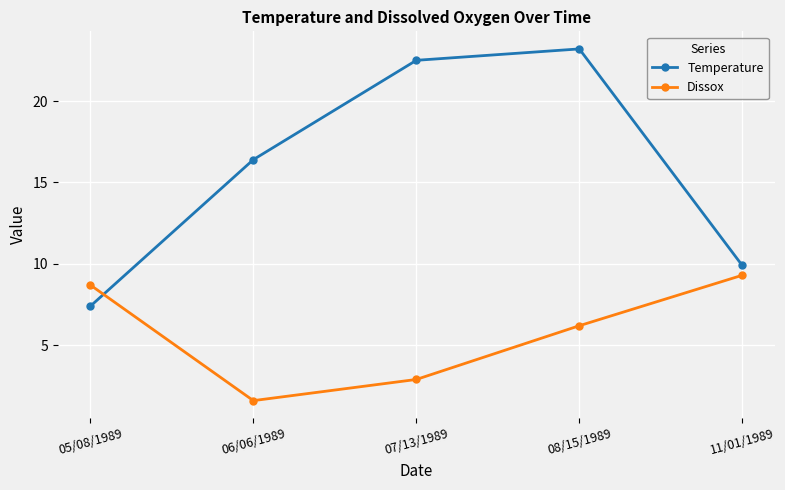

What is the label of the 2nd point from the right?

08/15/1989